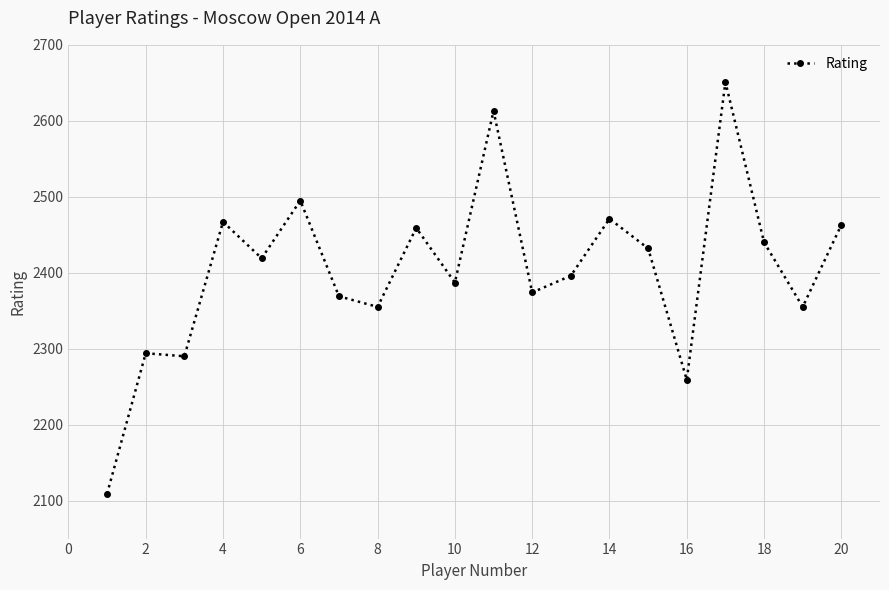

What is the sum of all values?

48098